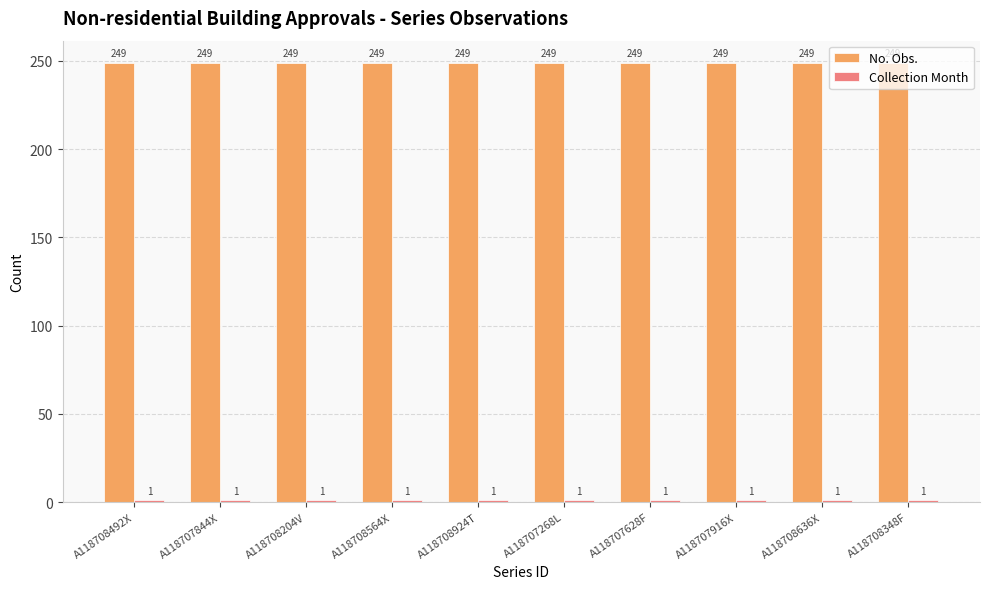

What is the label of the 1st bar from the right?

A118708348F